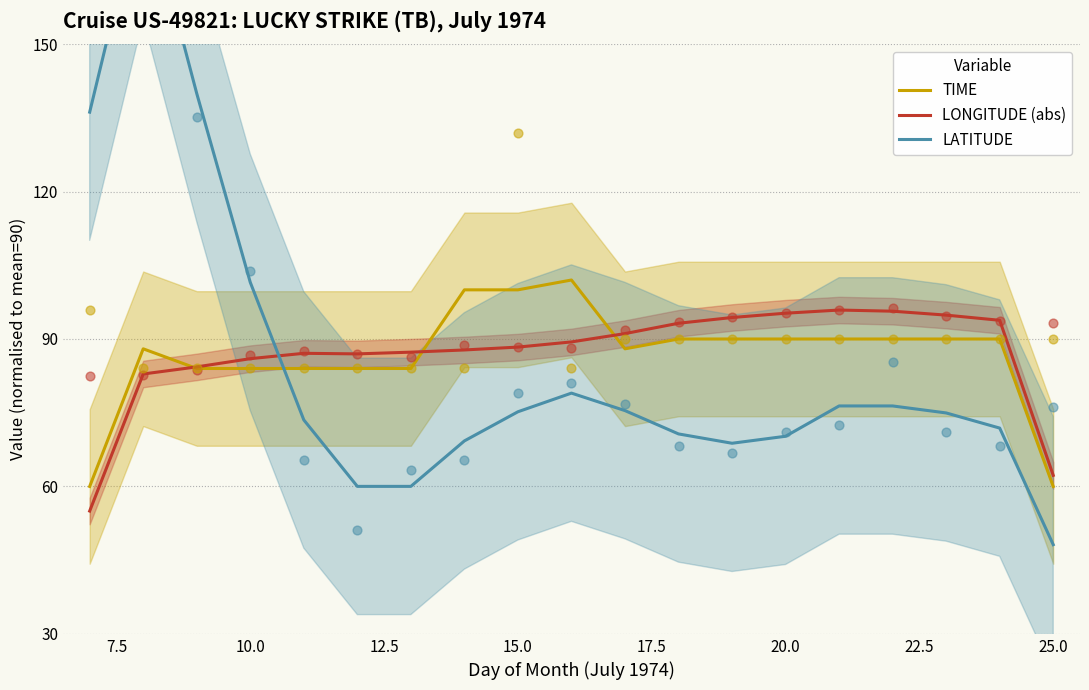

Which series reaches the minimum Y coordinate?

LATITUDE